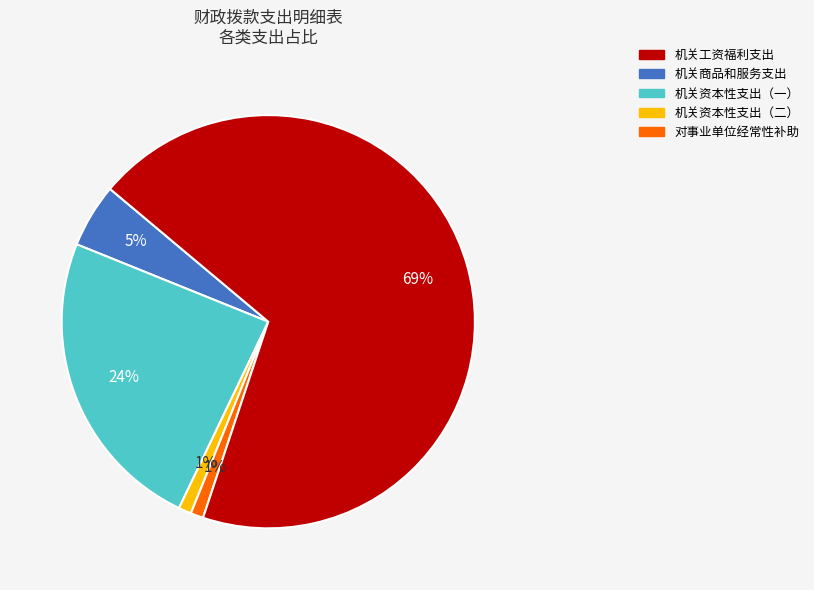

To the nearest percent, what is the average slice percentage?

20%